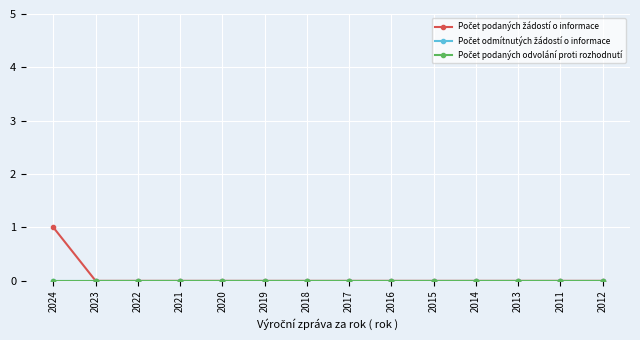

How many lines are shown in the chart?

3